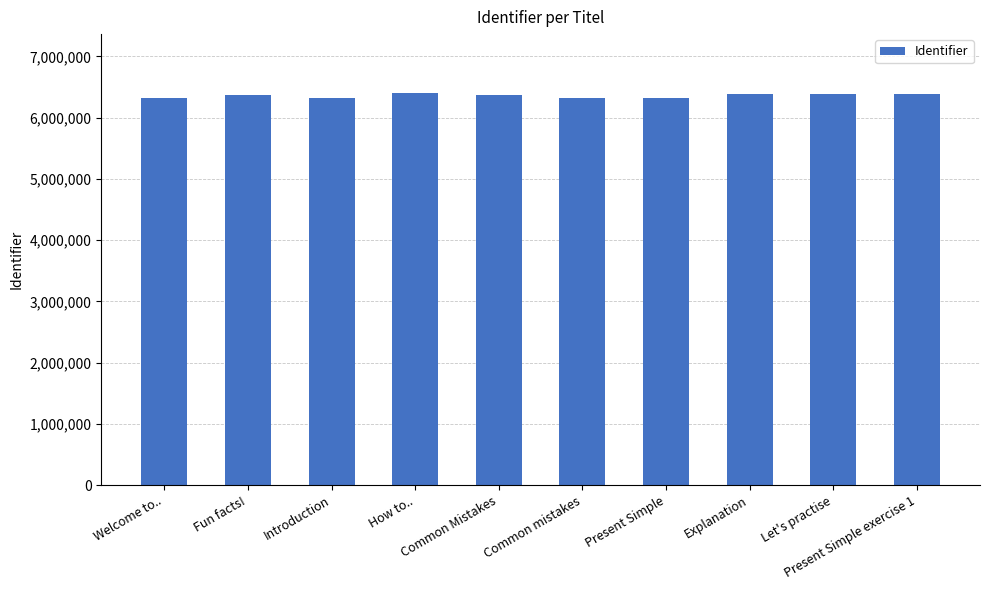

What is the difference between the second highest and minimum values?

67950